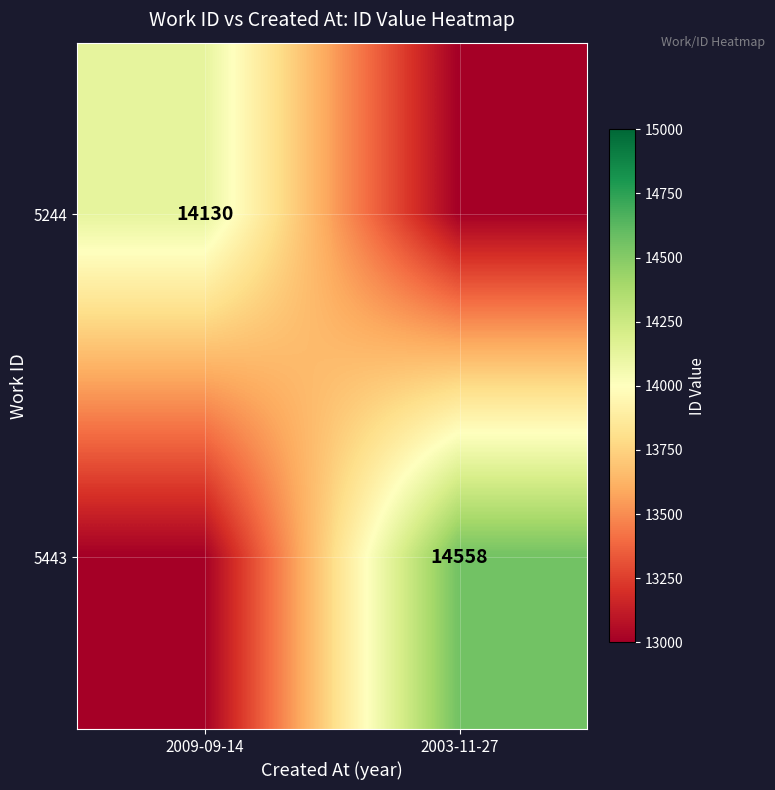

Is the value of 5244 at 2009-09-14 greater than the value of 5443 at 2003-11-27?

No